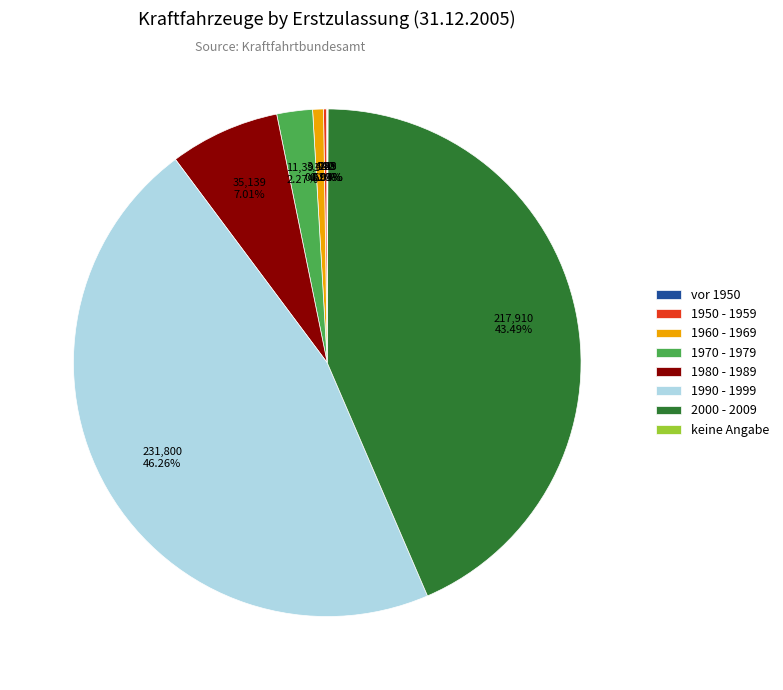

To the nearest percent, what percentage of the pie is 1990 - 1999?

46%